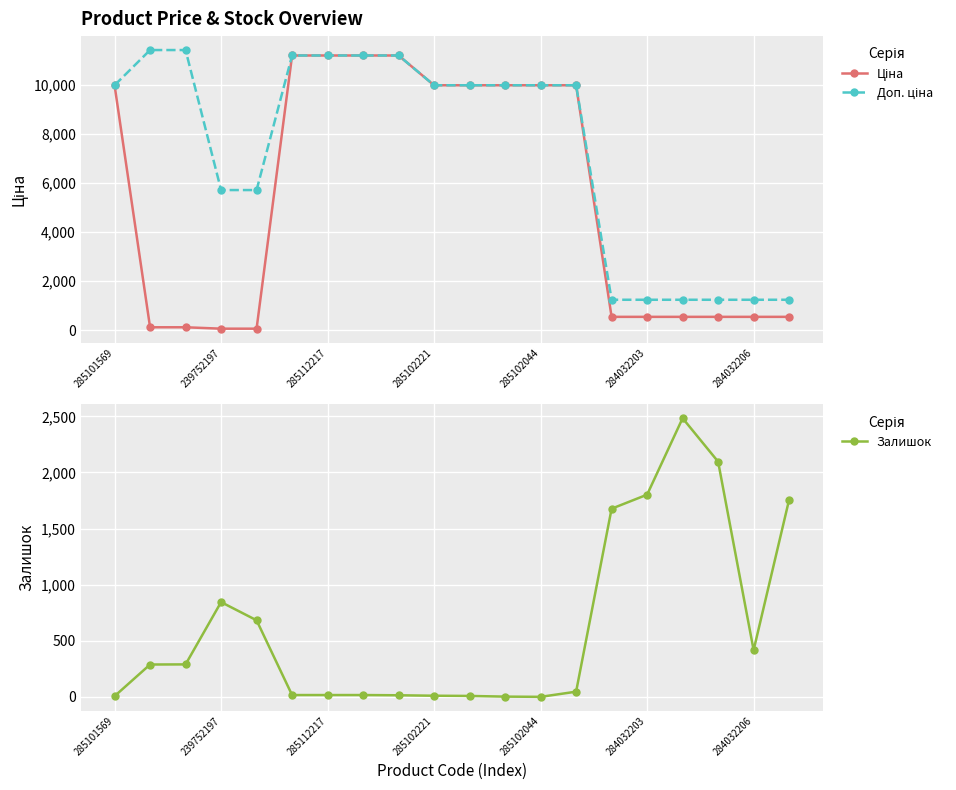

At which label does Залишок reach its peak?

16